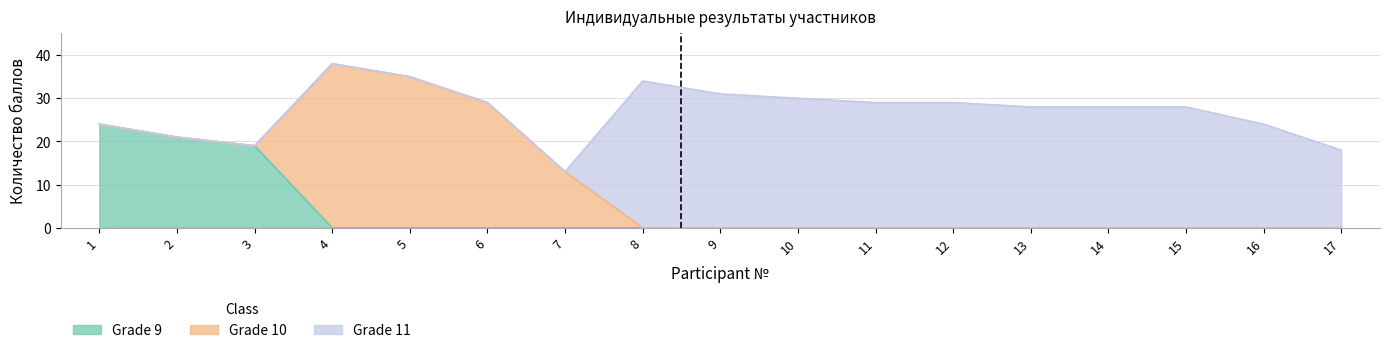

At which category is the sum across all series the highest?

4